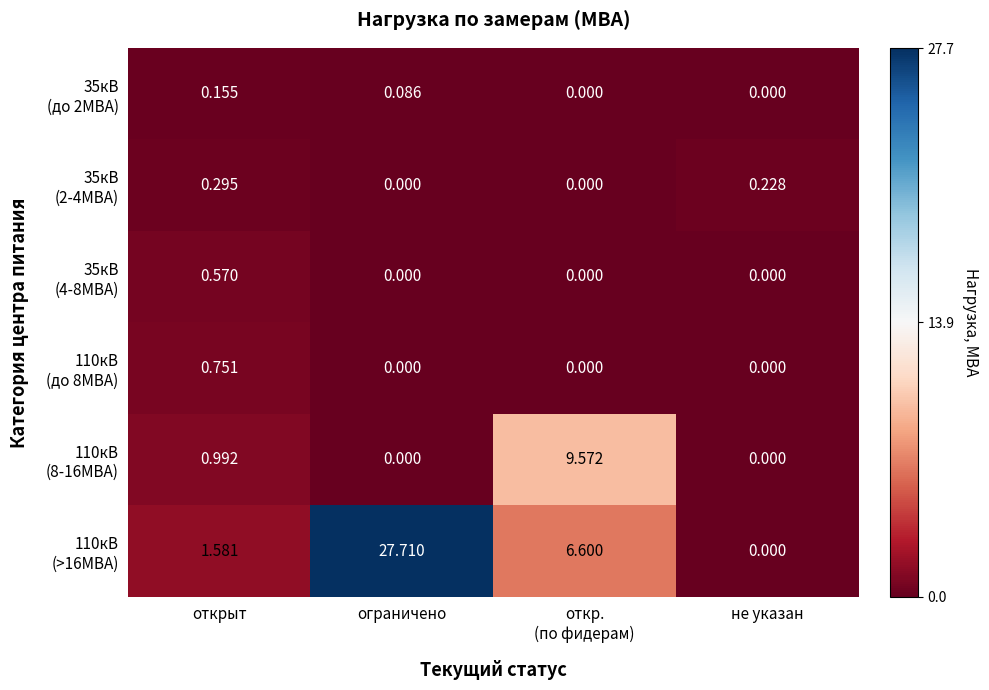

At which category is the sum across all series the highest?

ограничено